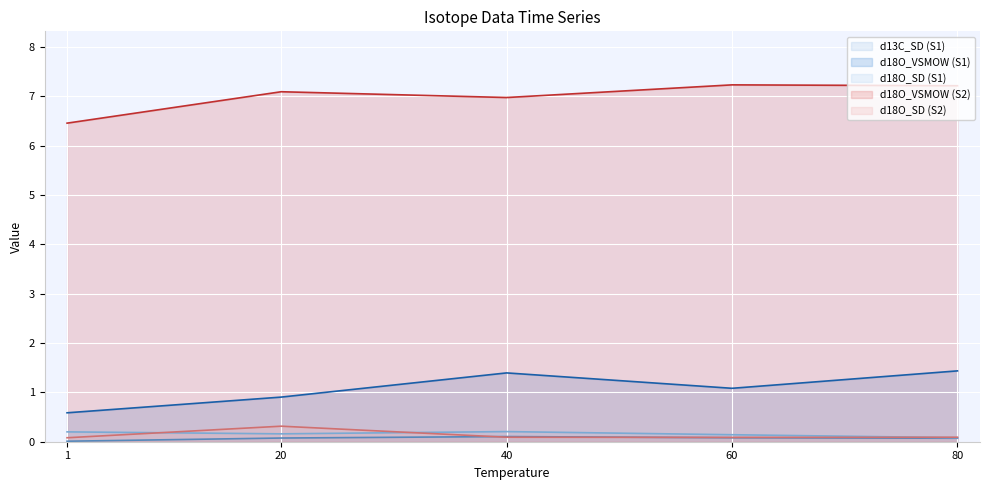

In d18O_SD (S1), how many points are lower than both neighbors (excluding endpoints)?

1